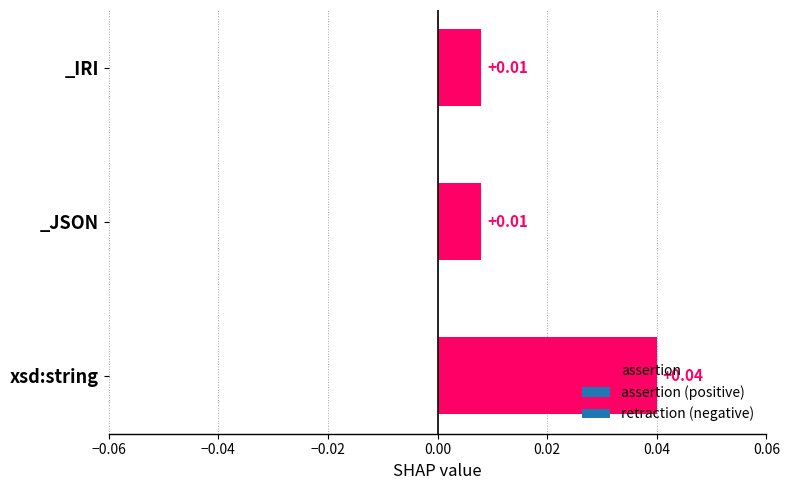

Are the bars horizontal?

Yes